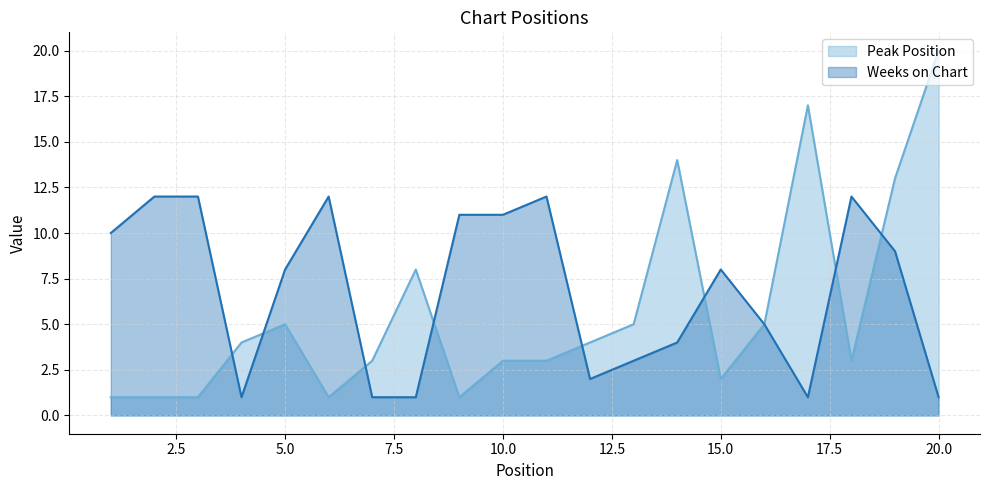

At which category does Weeks on Chart reach its first local valley?

4